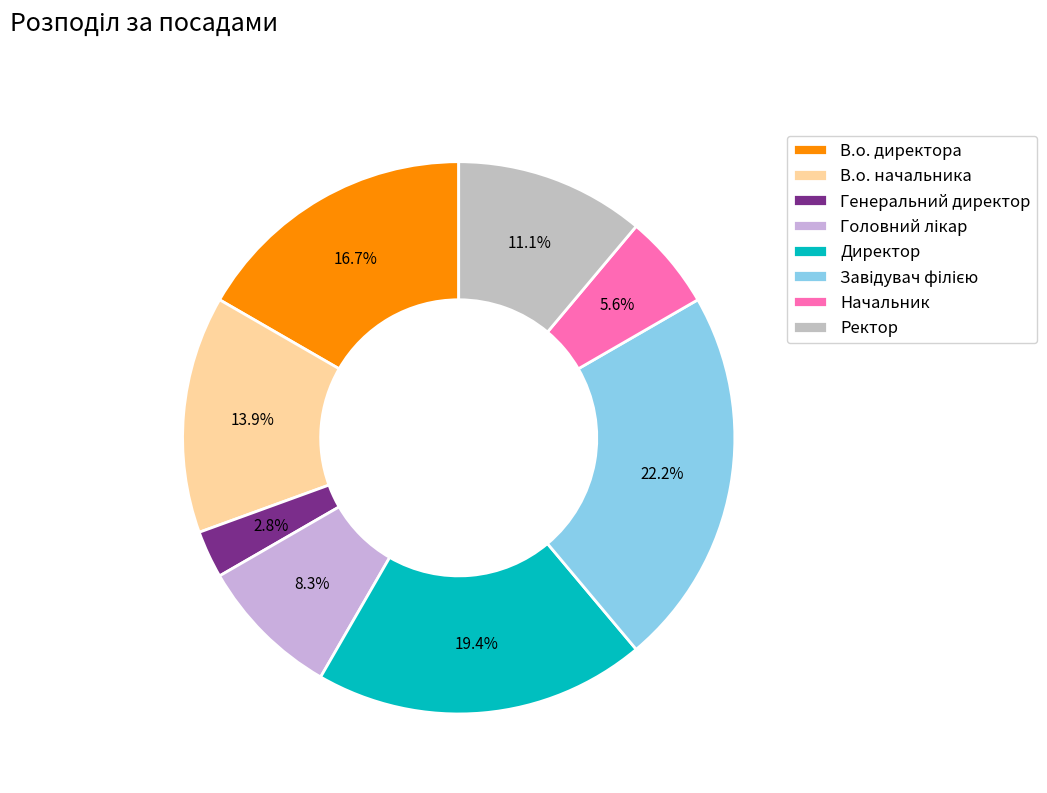

Does any single category account for the majority?

No